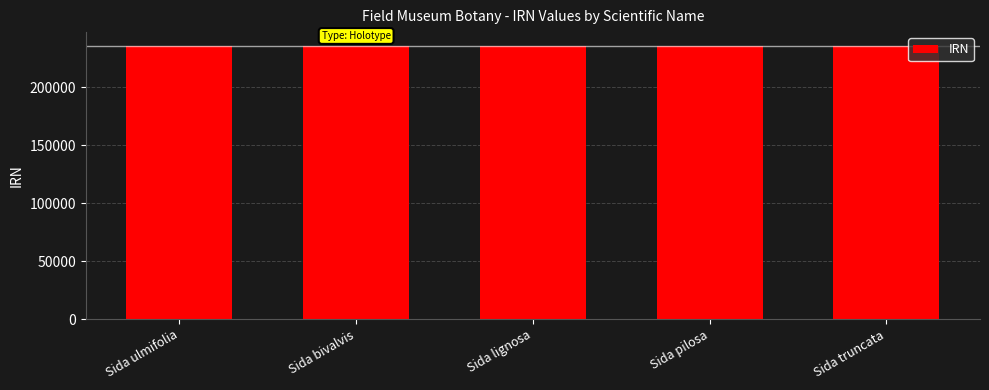

What is the label of the 2nd bar from the left?

Sida bivalvis